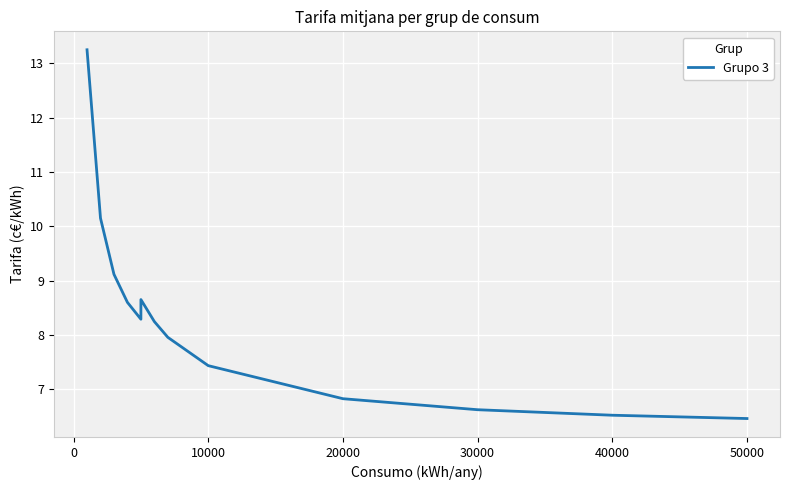

How many lines are shown in the chart?

1